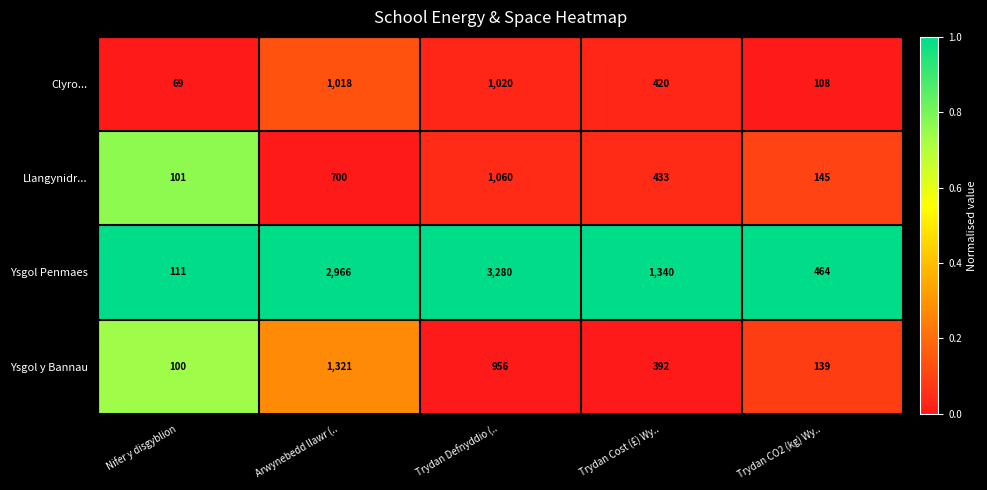

At Arwynebedd llawr (.., list the series in order from smallest to largest.

Llangynidr..., Clyro..., Ysgol y Bannau, Ysgol Penmaes